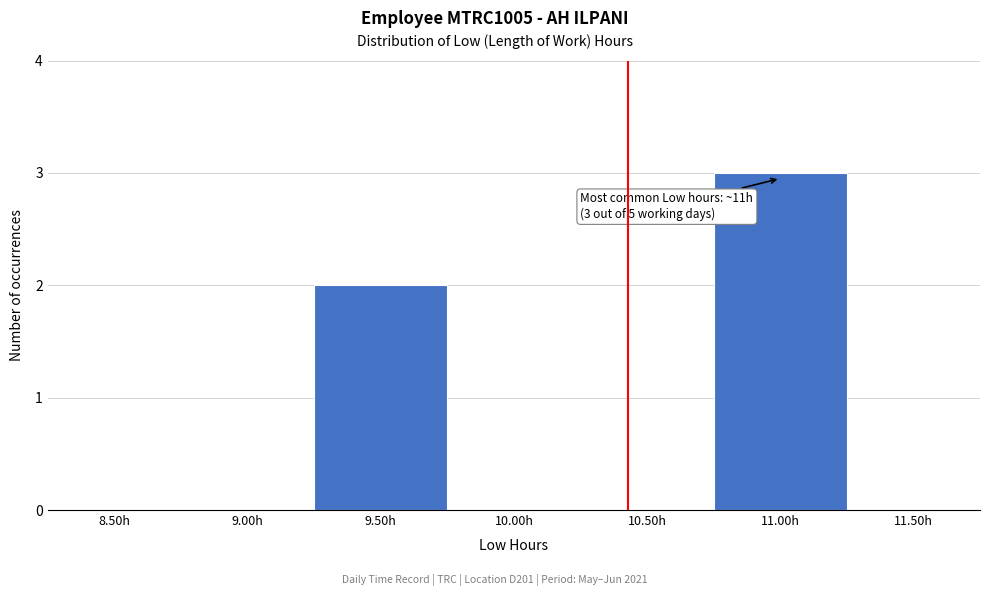

Reading left to right, list all the values displayed in this chart.

8.50h=0	9.00h=0	9.50h=2	10.00h=0	10.50h=0	11.00h=3	11.50h=0